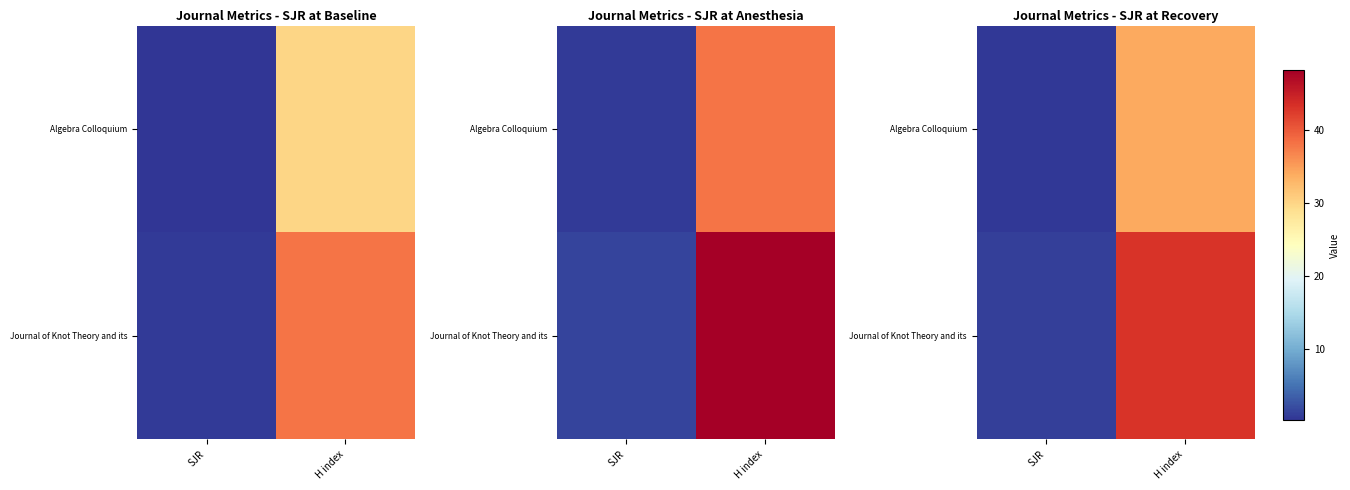

What is the difference between the highest and lowest values at SJR?

0.6